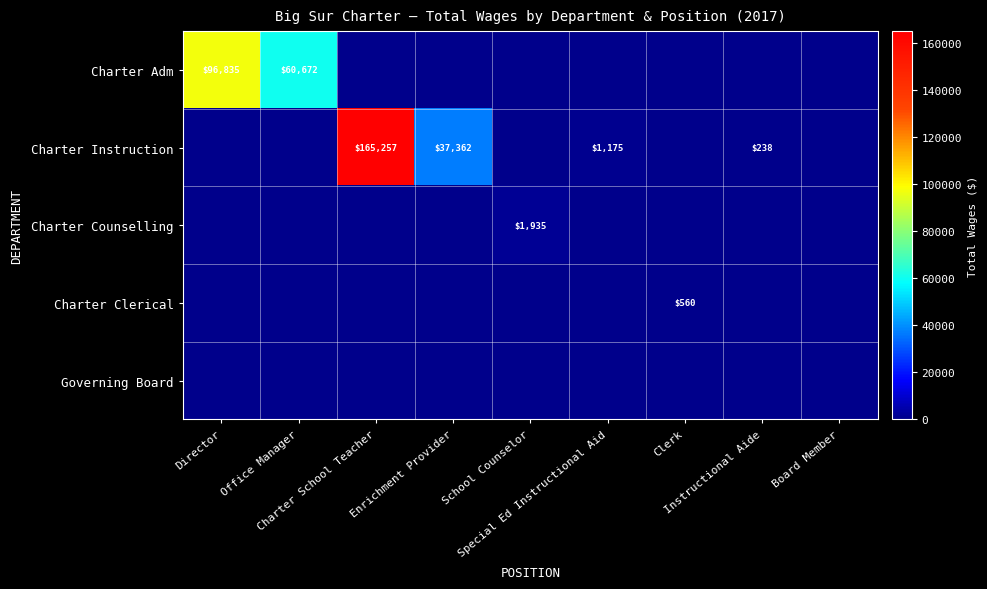

At which category is the sum across all series the highest?

Charter School Teacher